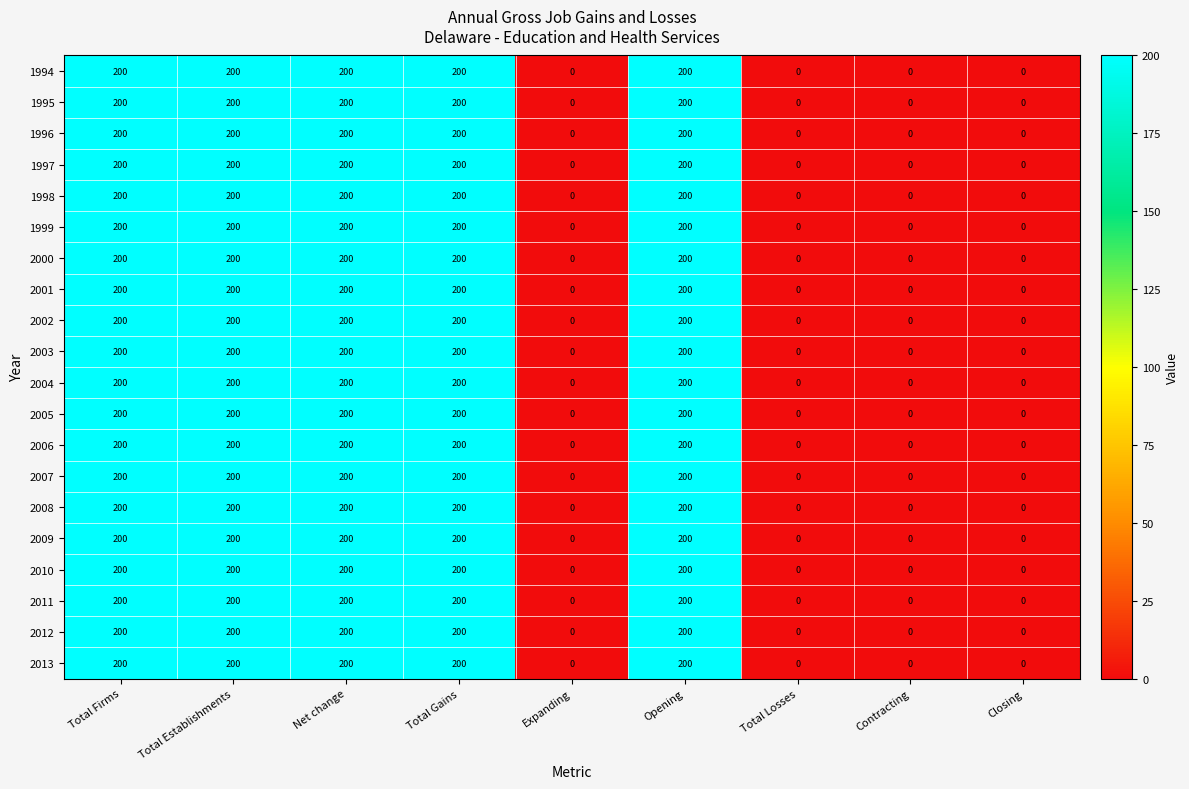

At how many categories does at least one series exceed 30?

5